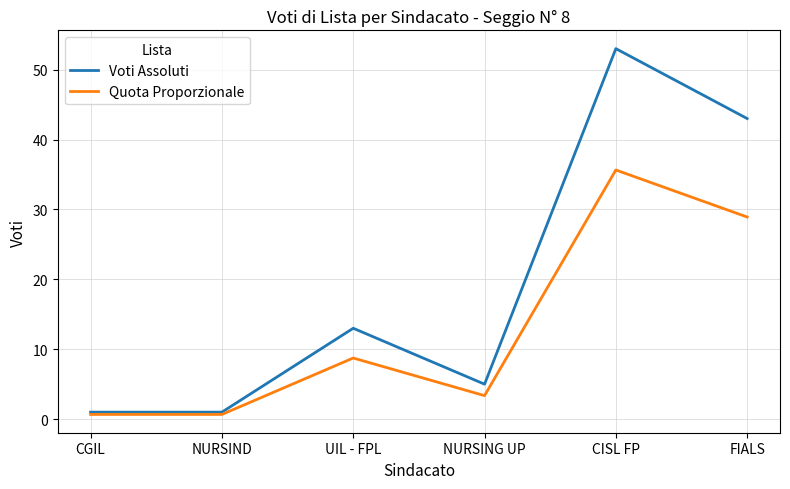

Which series has the largest total across all categories?

Voti Assoluti